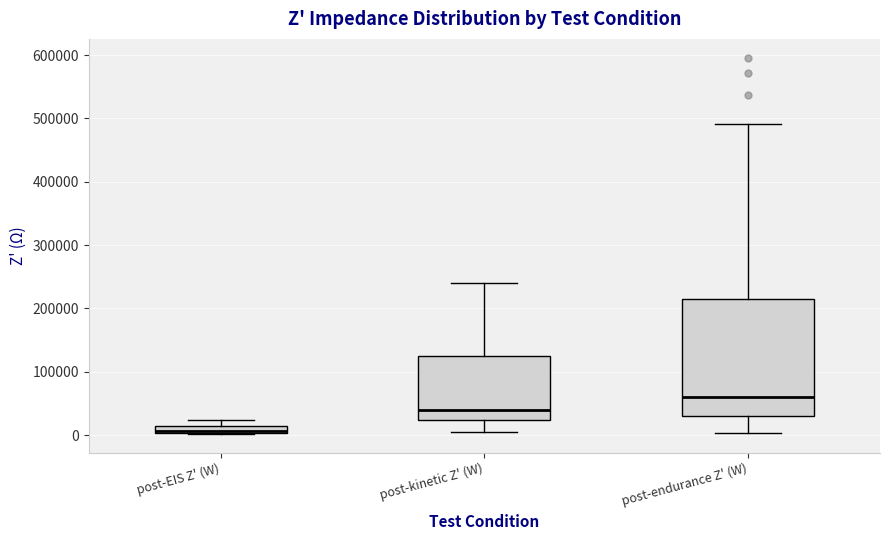

Comparing the boxes themselves (not the whiskers), which one is the tallest?

post-endurance Z' (W)